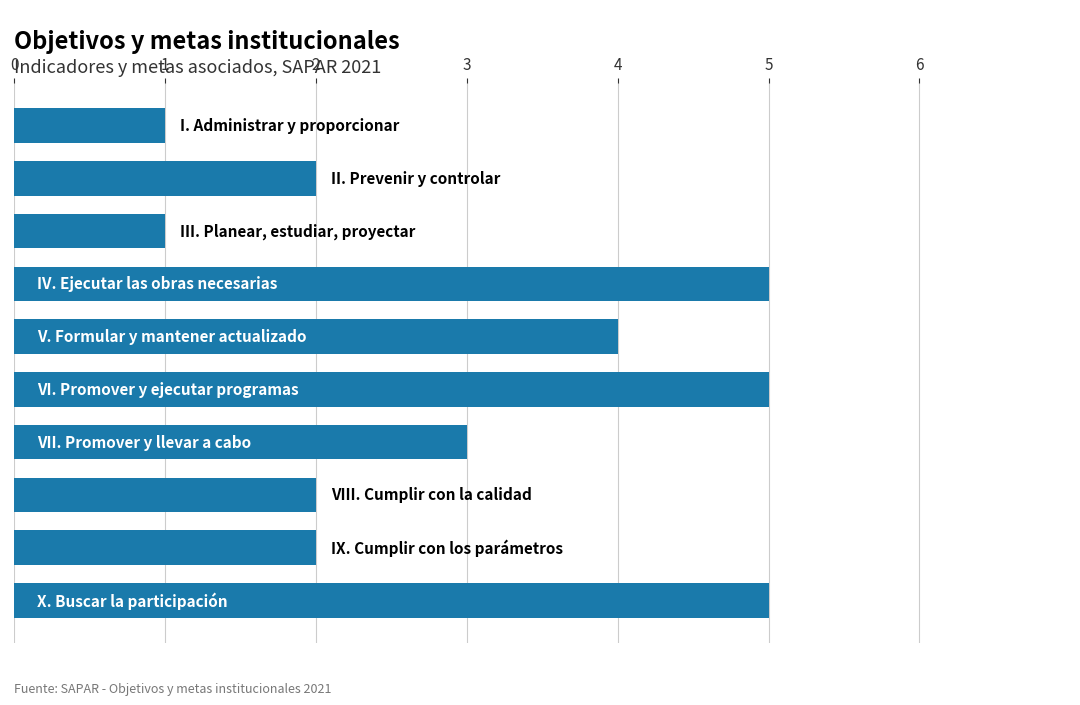

Reading top to bottom, transcribe all the data shown in this chart.

1	2	1	5	4	5	3	2	2	5